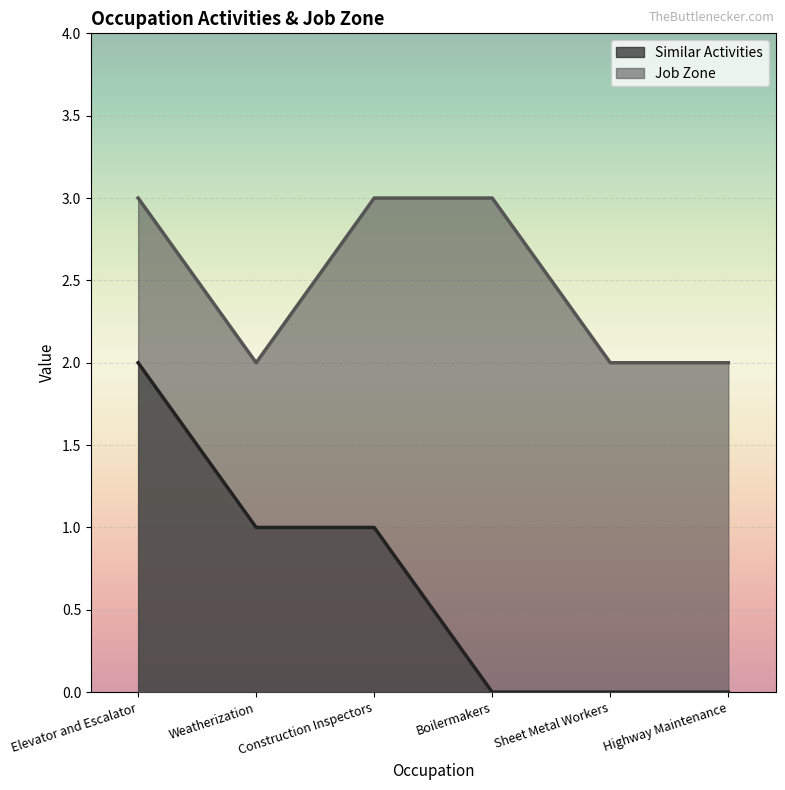

Rank the series at Elevator and Escalator from lowest to highest value.

Similar Activities, Job Zone